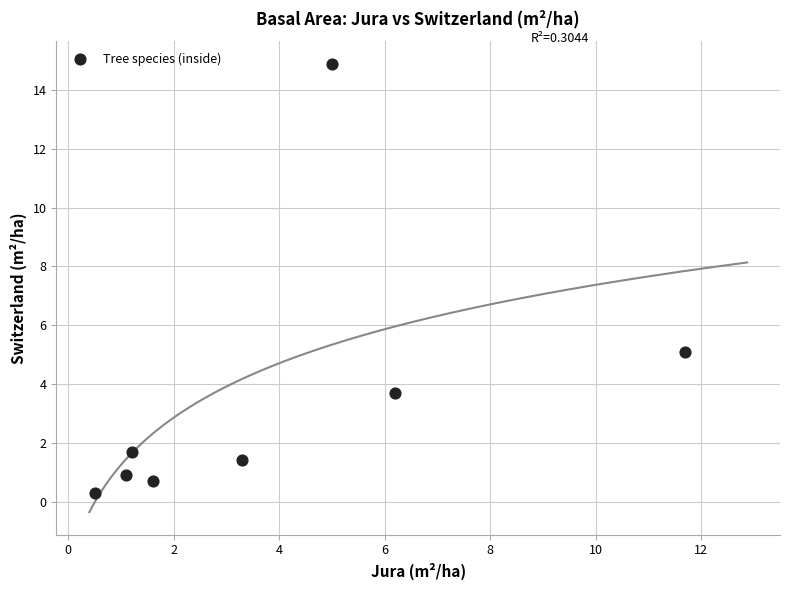

What Y value in the scatter plot is closest to 7?

5.1